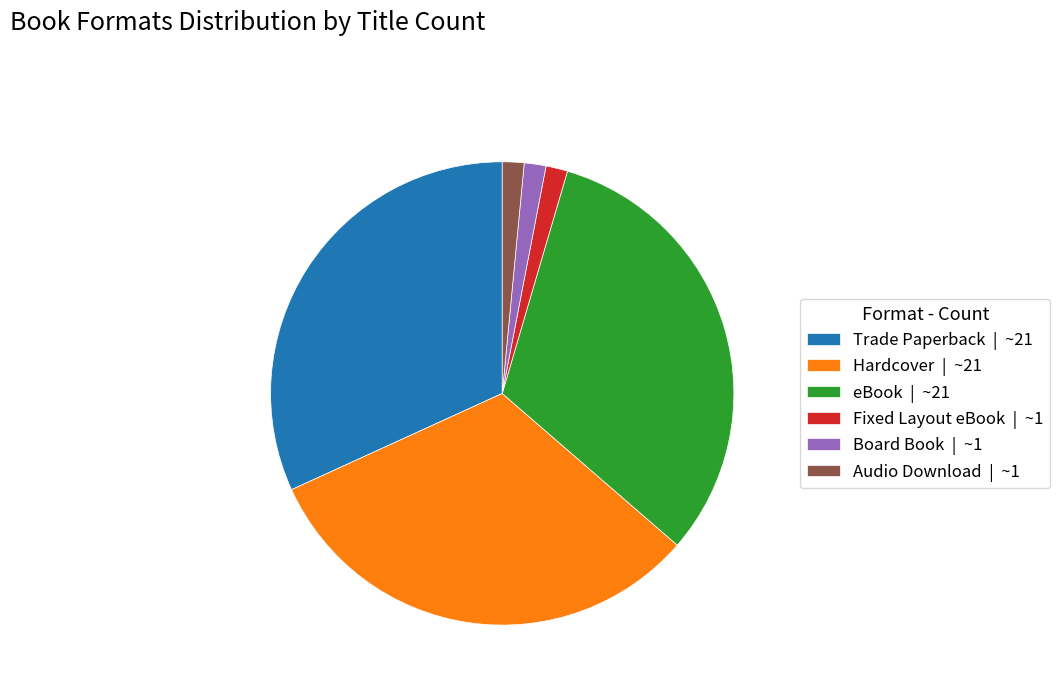

Count the number of slices in the pie.

6